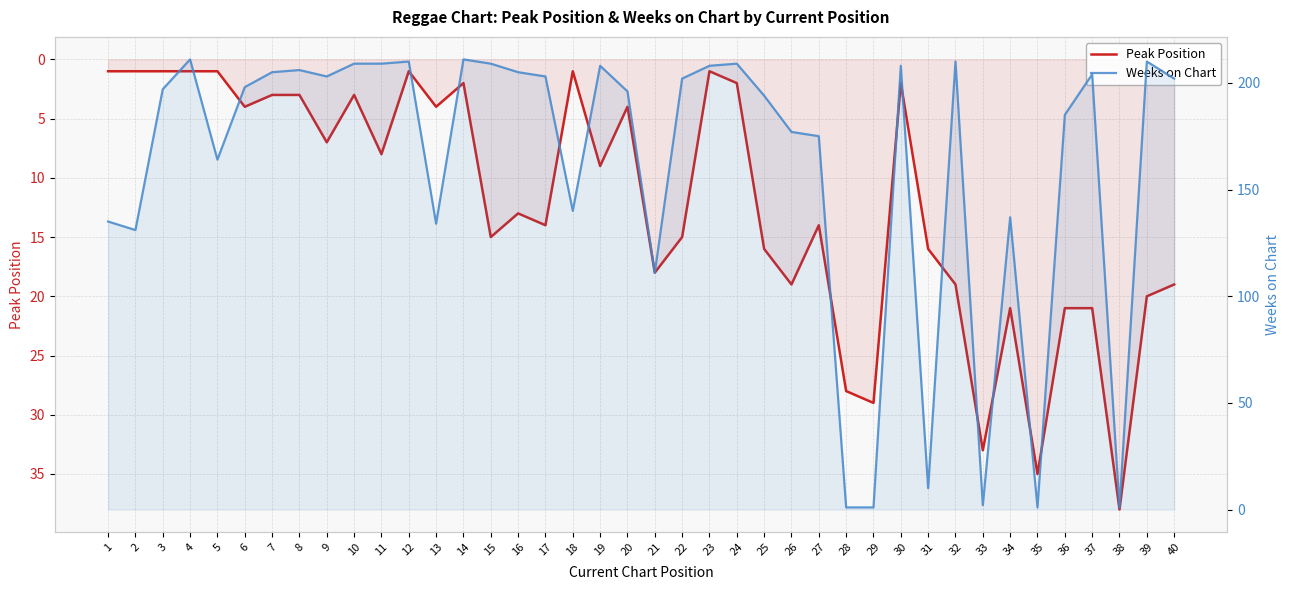

What value does the Peak Position series have at 21?

18